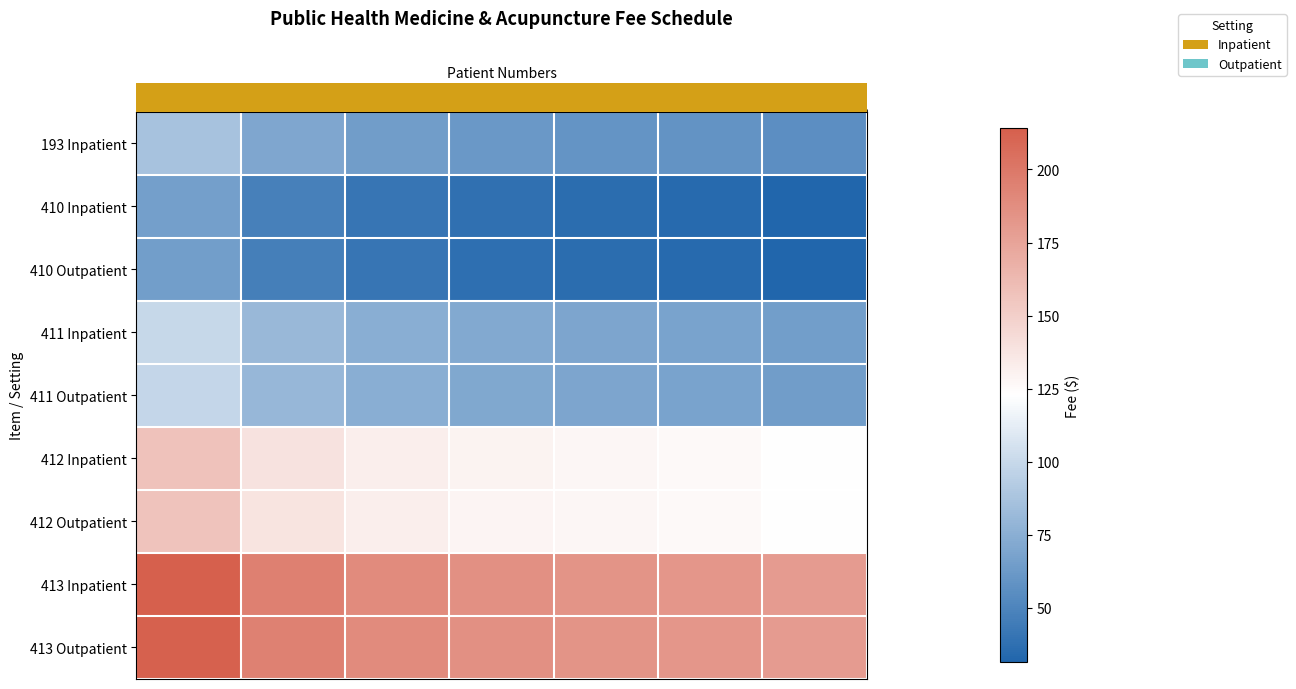

What is the maximum value shown in the chart?

214.2